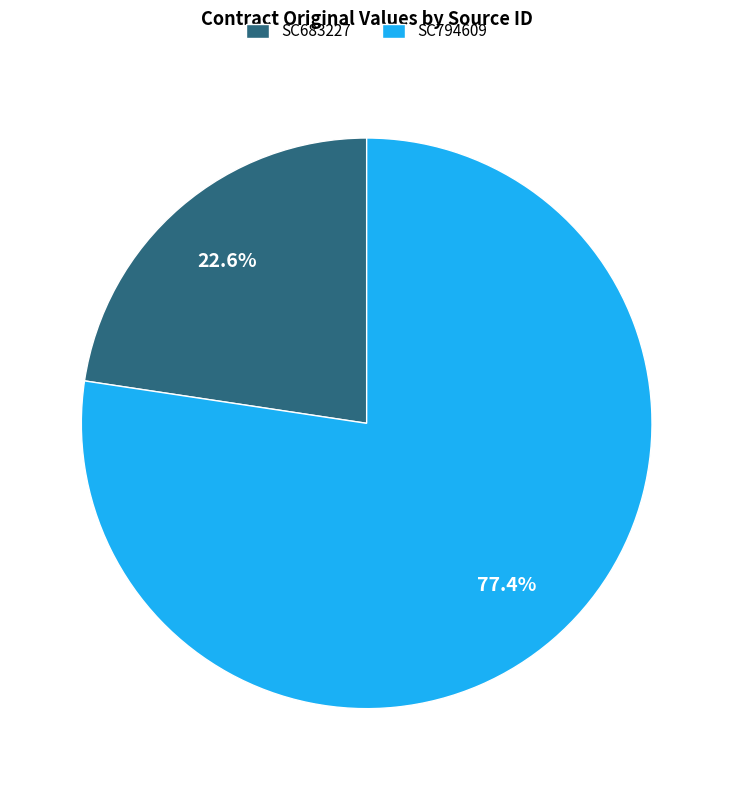

What is the ratio of the value at SC794609 to the value at SC683227?

3.4